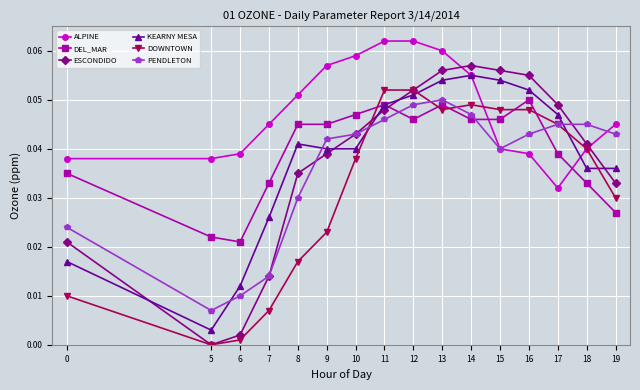

True or false: DOWNTOWN has more than 0 interior local peaks.

True